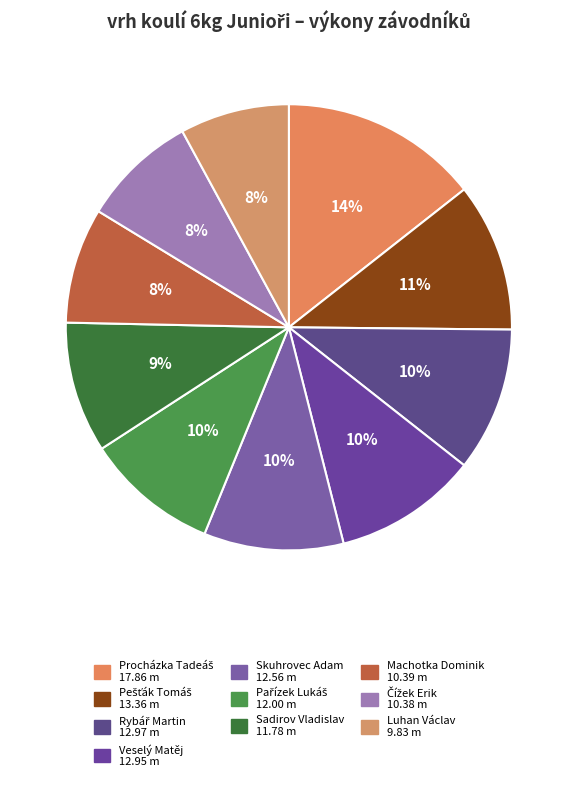

Count the number of slices in the pie.

10